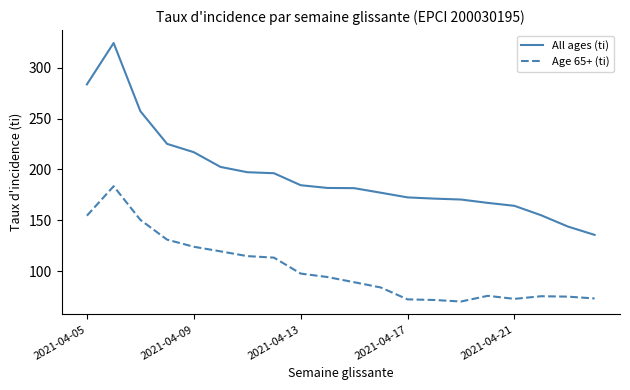

What is the maximum value for Age 65+ (ti)?

183.5